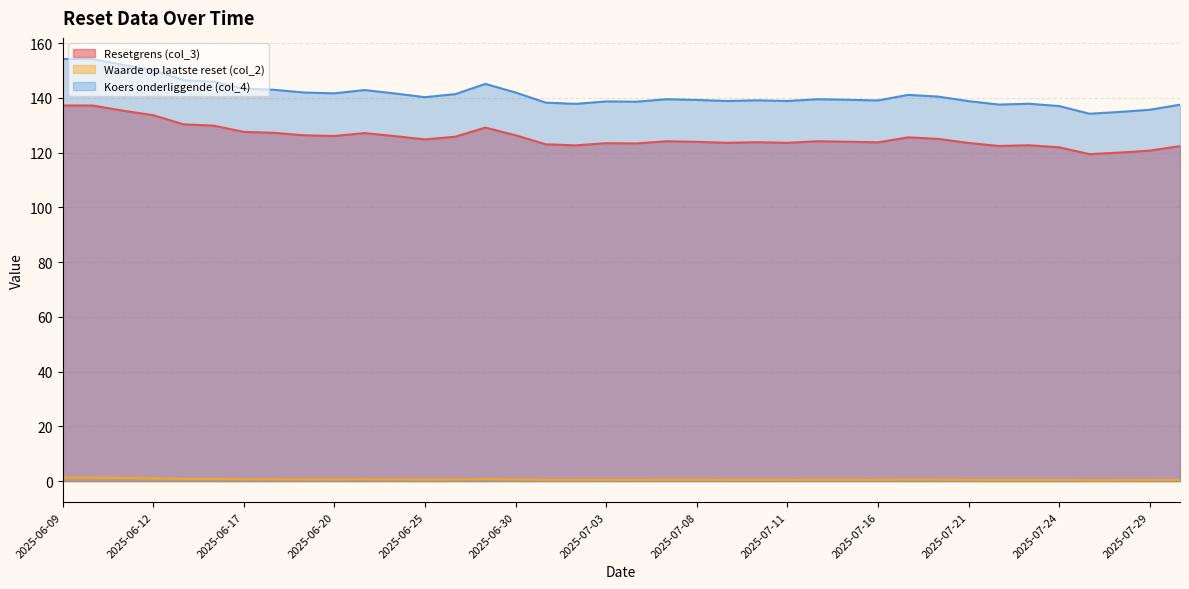

What is the difference between the second highest and second lowest values in the Waarde op laatste reset (col_2) series?

0.9